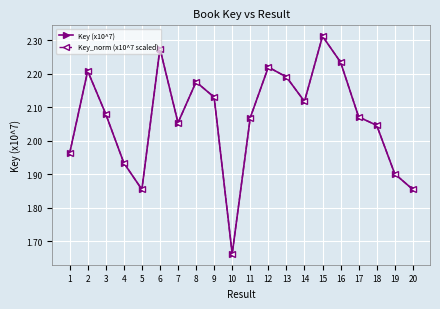

At which category is the sum across all series the highest?

15